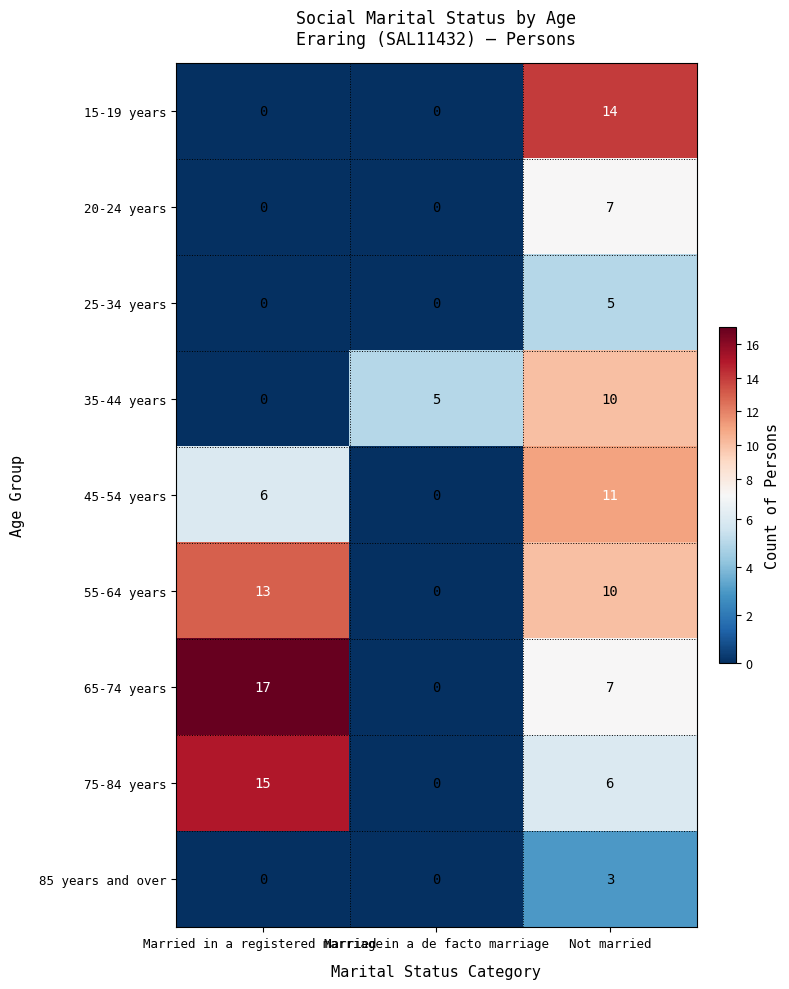

At how many categories does at least one series exceed 3?

3